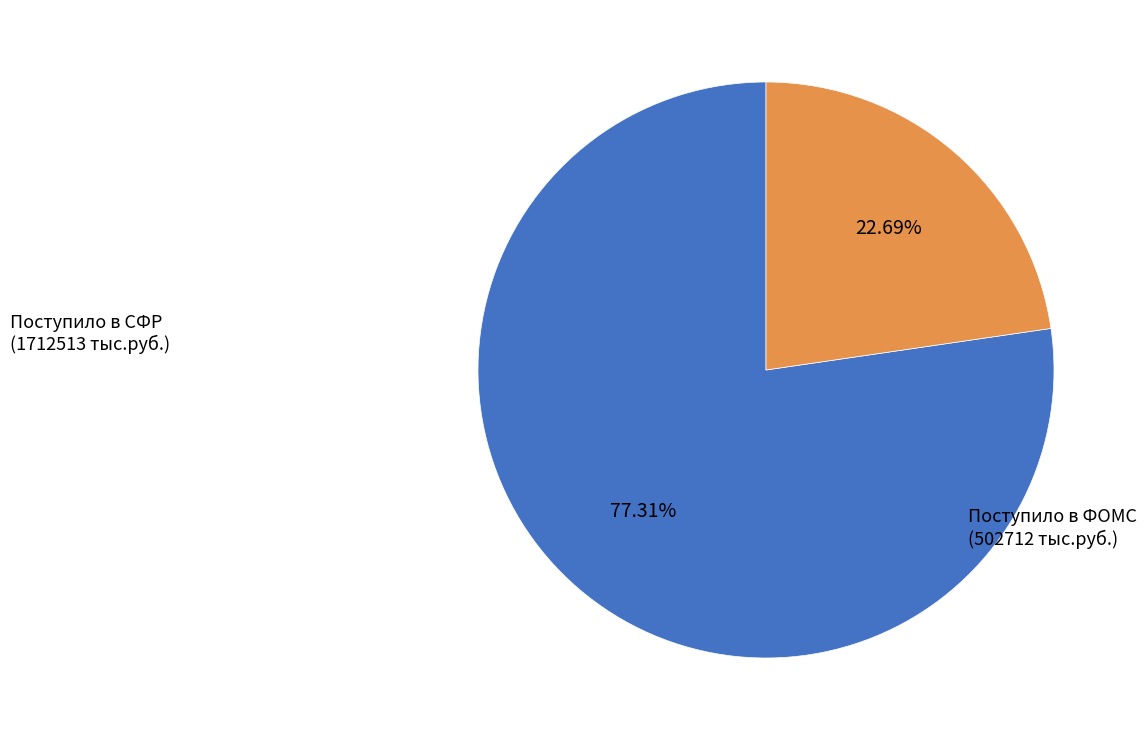

Is there a majority slice in this chart?

Yes